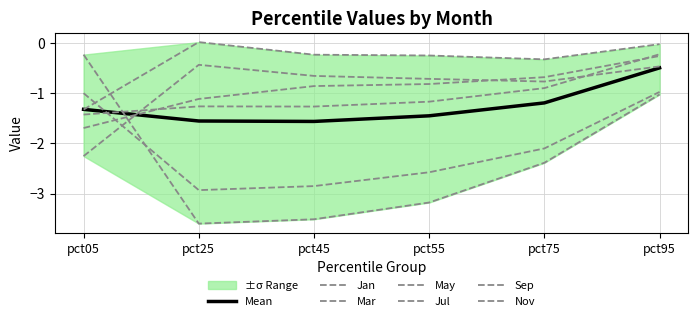

What is the average value of the pct25 series?

-1.7